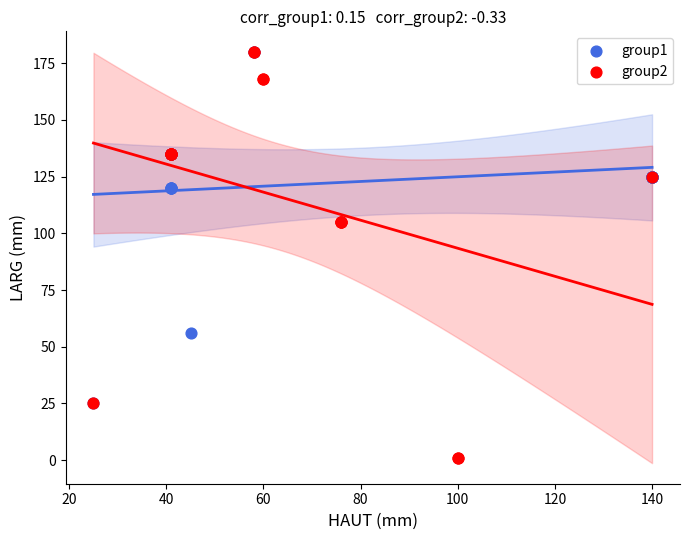

Which series has the widest spread of Y values?

group2